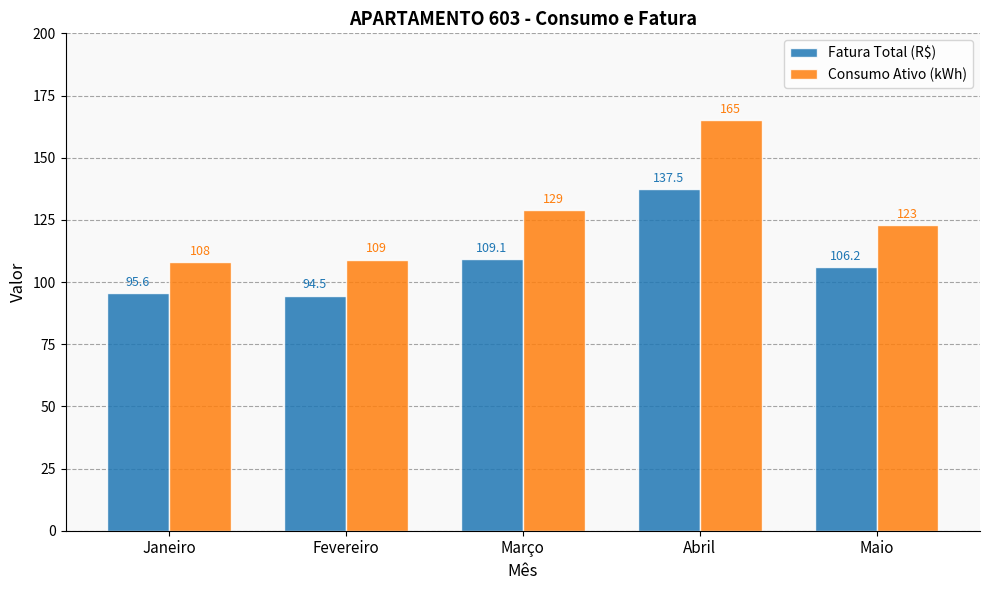

What is the total value across all series at Maio?

229.2